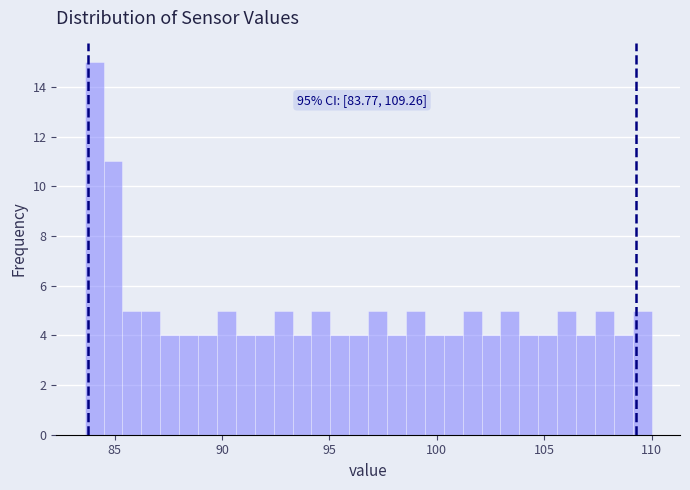

Read against the x-axis, roughly where is the centre of the tallest bar?

84.0